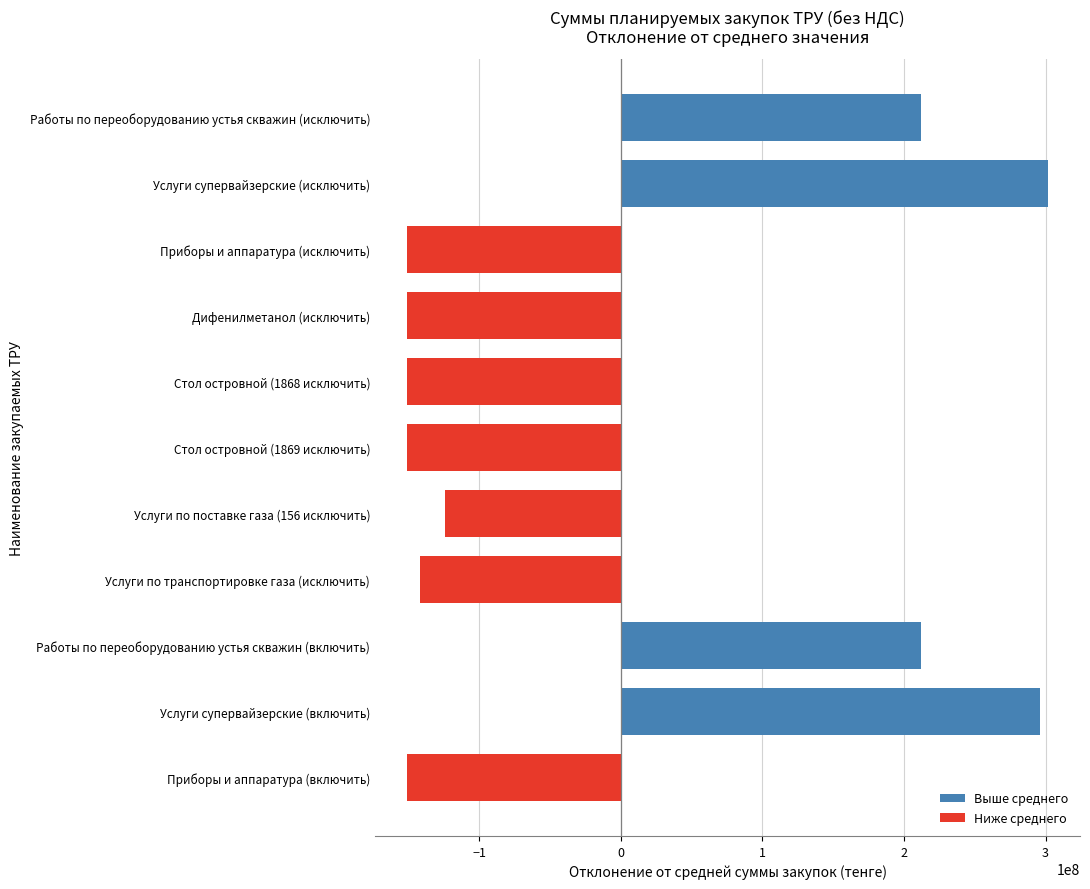

What is the change in value from Дифенилметанол (исключить) to Работы по переоборудованию устья скважин (включить)?

+362852892.0